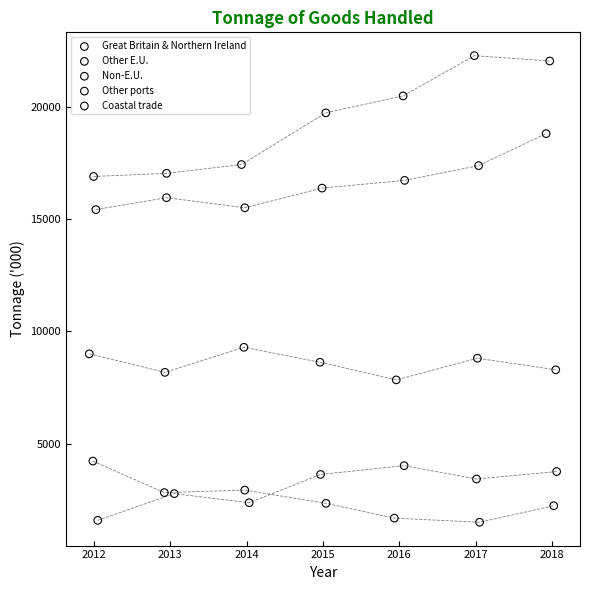

What are all the series names shown in the legend?

Great Britain & Northern Ireland, Other E.U., Non-E.U., Other ports, Coastal trade